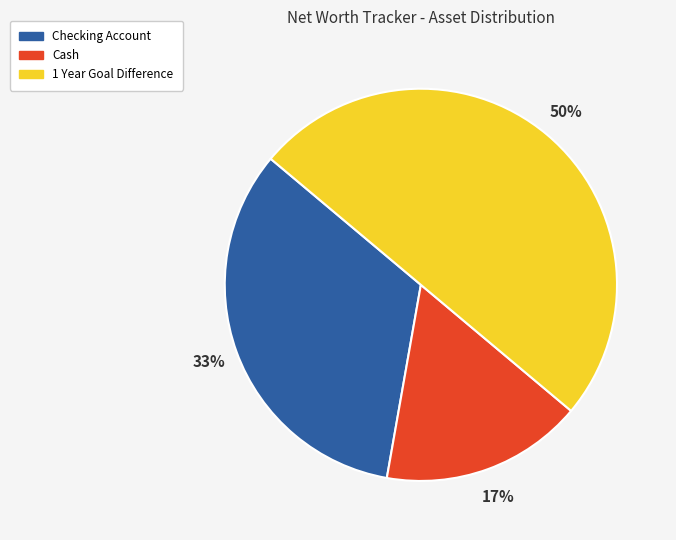

What is the largest slice in the pie chart?

1 Year Goal Difference